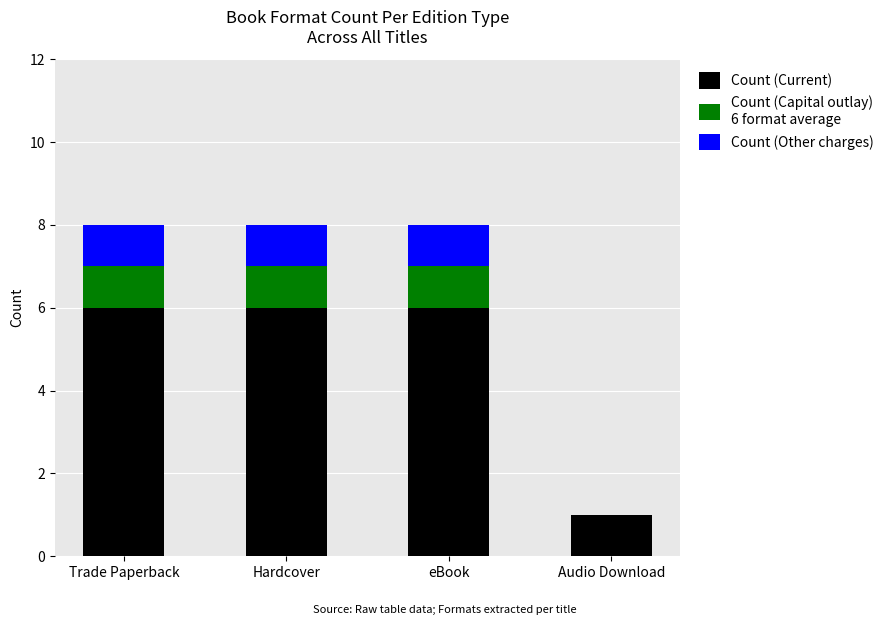

Reading left to right, transcribe the values for Count (Current).

Trade Paperback=6	Hardcover=6	eBook=6	Audio Download=1